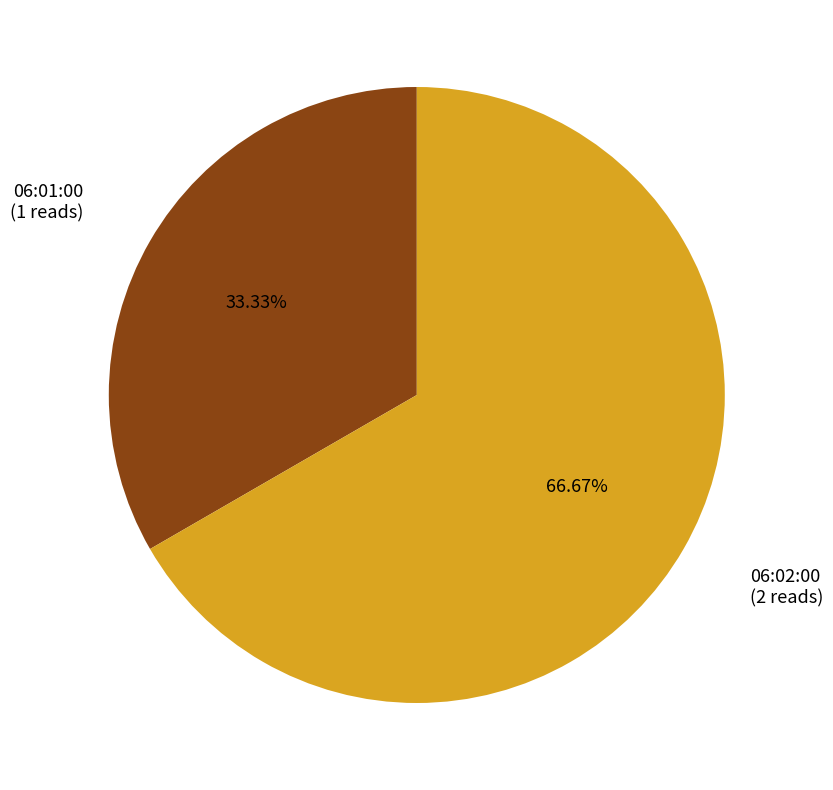

Between 06:01:00 and 06:02:00, which is larger?

06:02:00